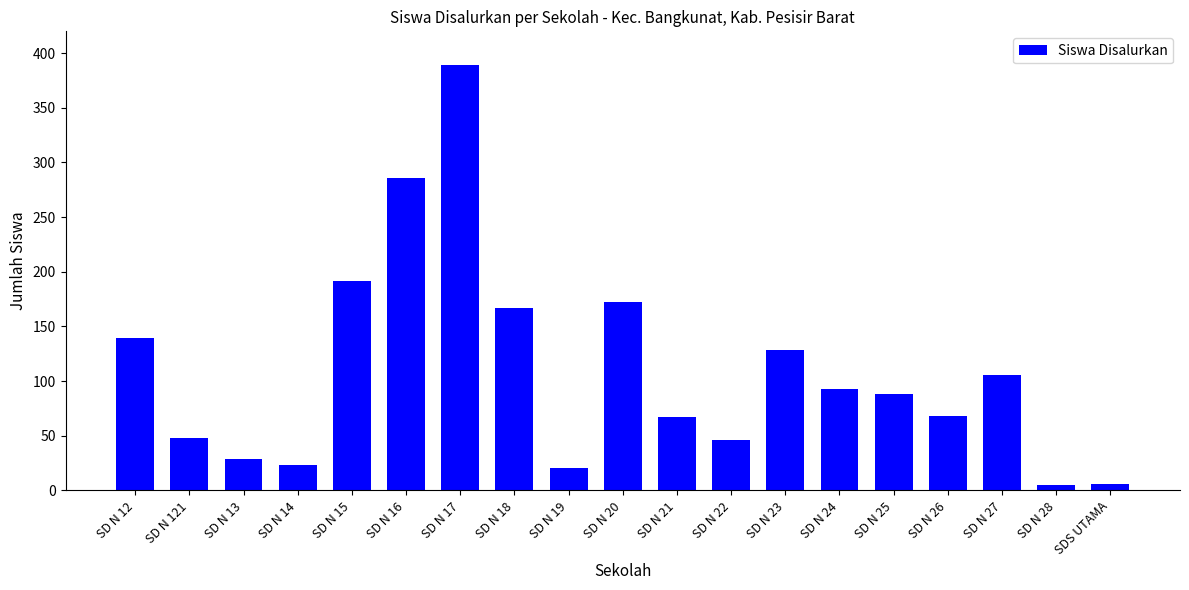

What is the label of the 13th bar from the right?

SD N 17